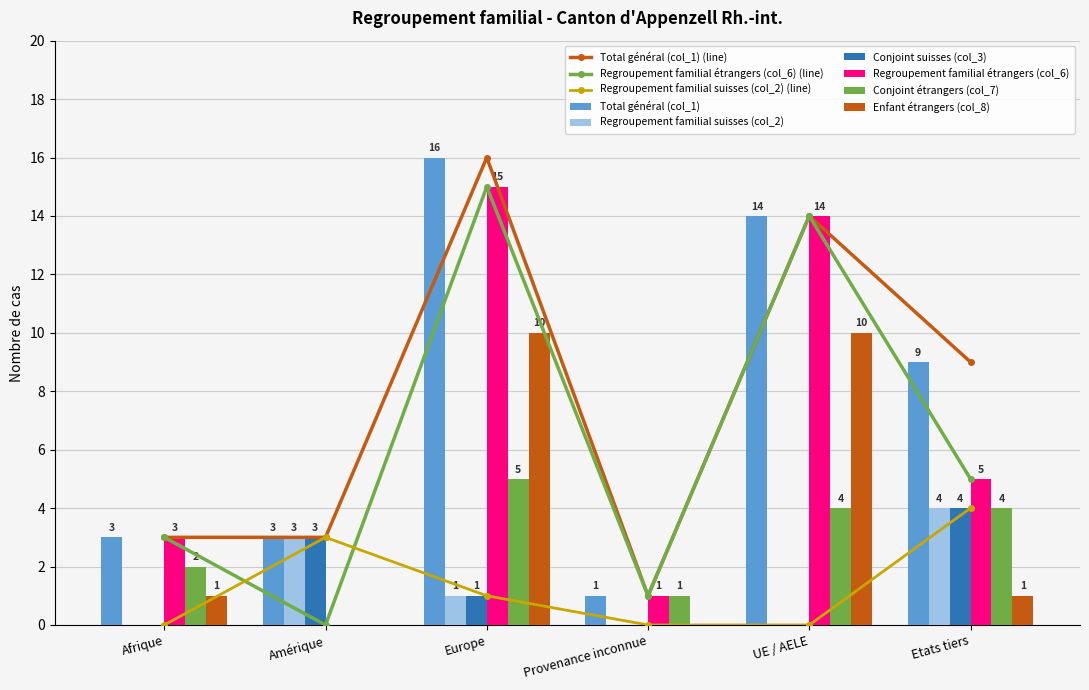

Count the Regroupement familial suisses (col_2) values in the range 0 to 3.

5